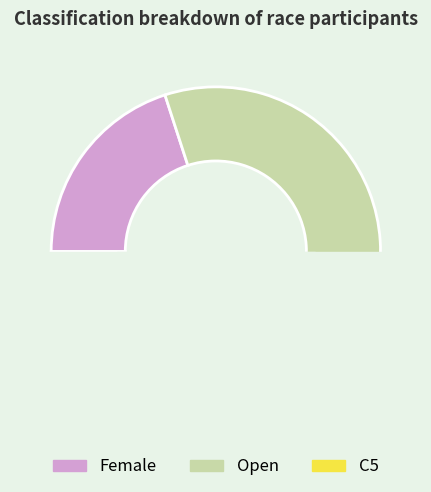

To the nearest percent, what portion does C5 represent?

3%